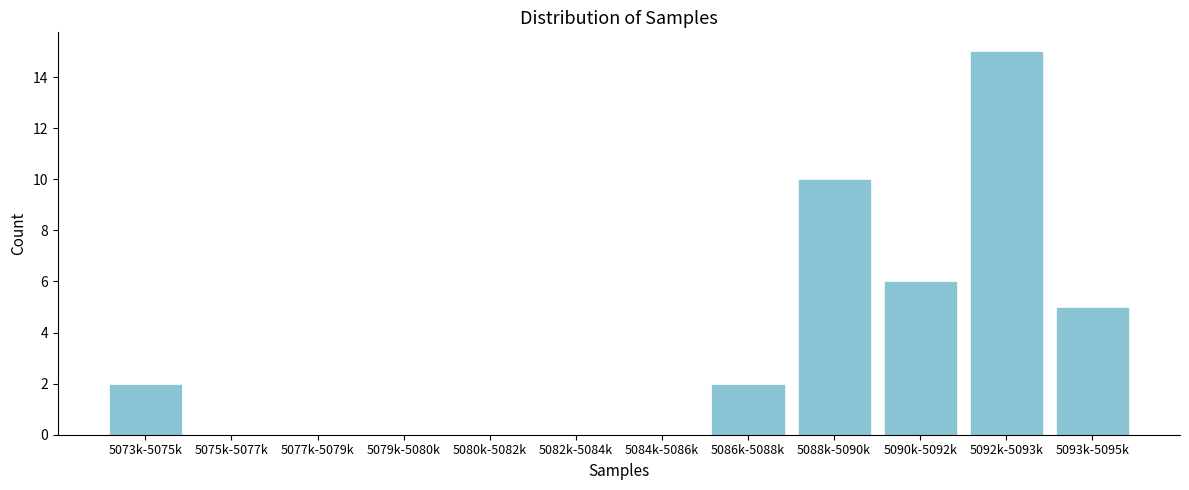

Reading right to left, what are all the values shown in this chart?

5093k-5095k=5	5092k-5093k=15	5090k-5092k=6	5088k-5090k=10	5086k-5088k=2	5084k-5086k=0	5082k-5084k=0	5080k-5082k=0	5079k-5080k=0	5077k-5079k=0	5075k-5077k=0	5073k-5075k=2